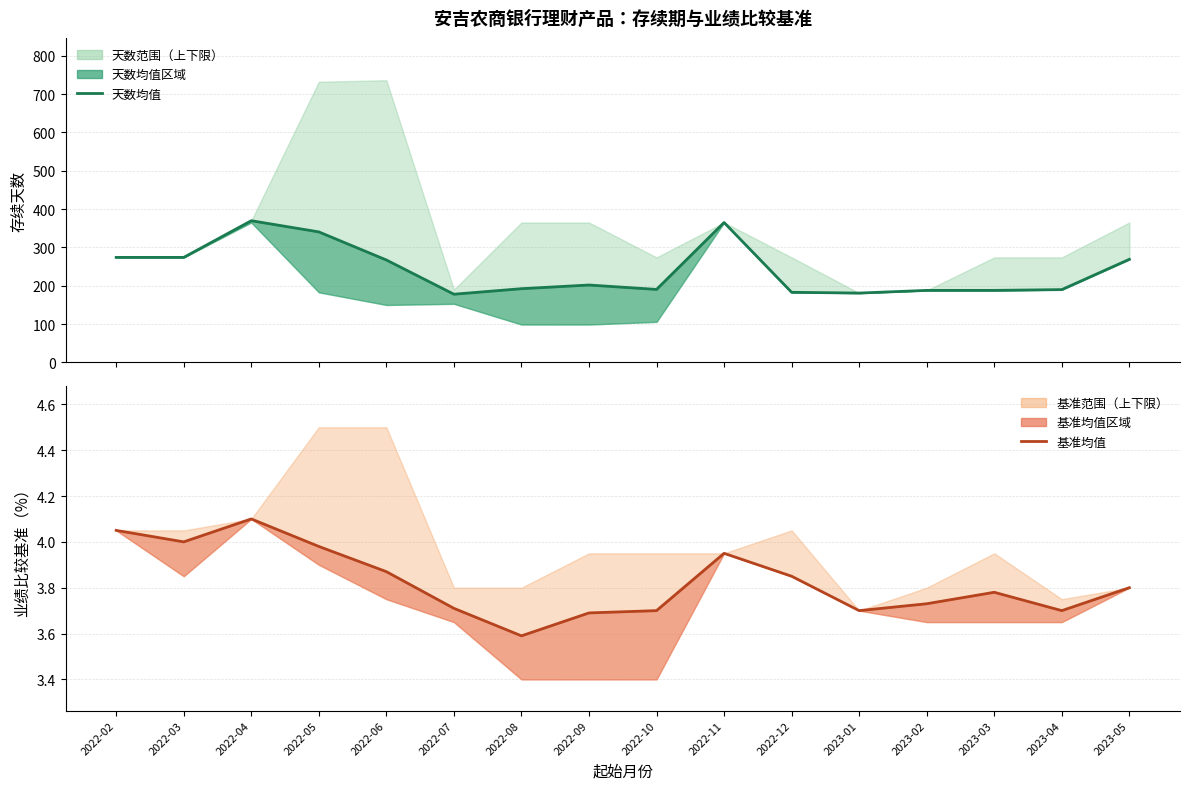

What position from the left is 2022-05?

4